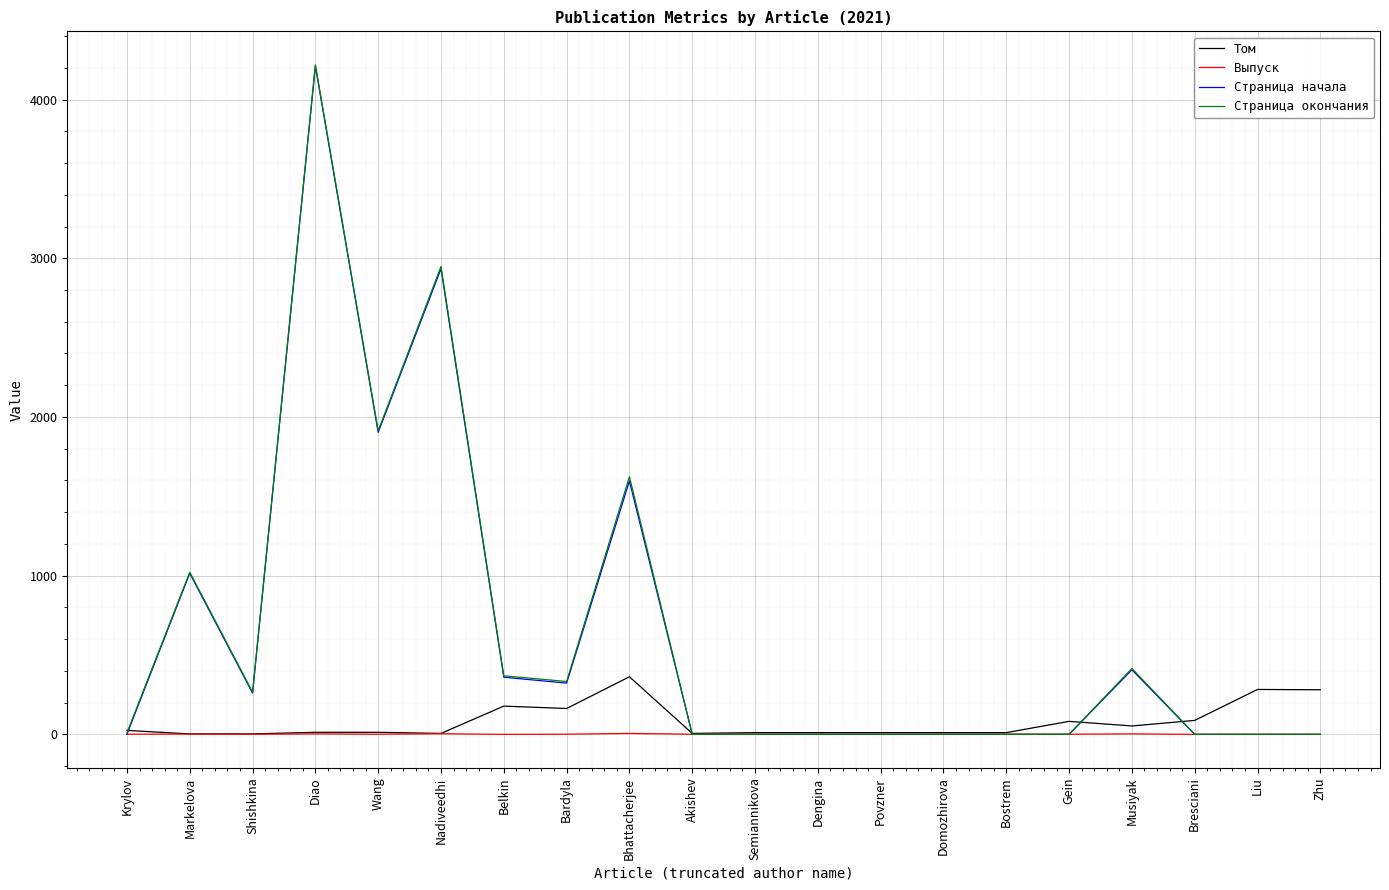

Which series has the largest range (max minus min)?

Страница окончания